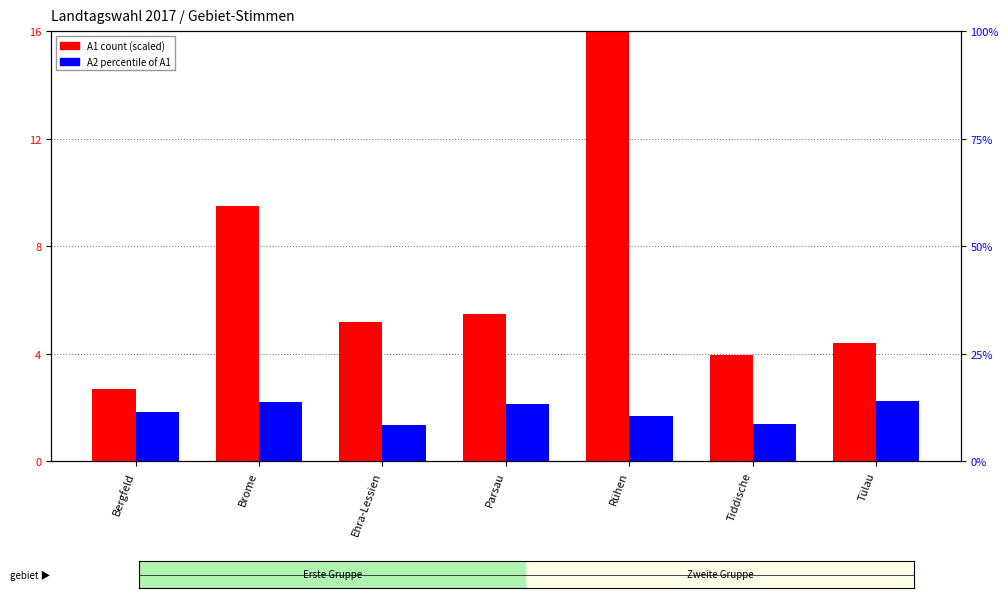

Rank the categories by A2 % of A1 value from highest to lowest.

Tülau, Brome, Parsau, Bergfeld, Rühen, Tiddische, Ehra-Lessien